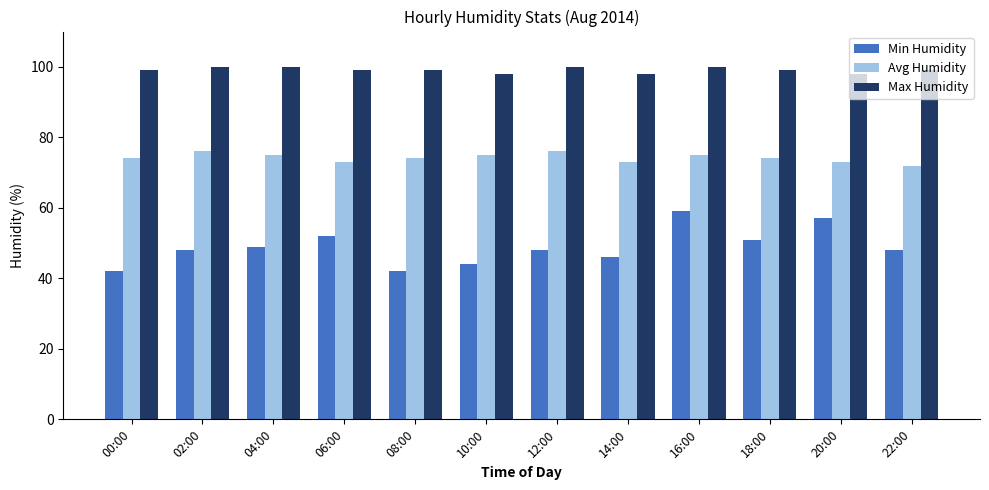

What is the highest value of the Avg Humidity series?

76